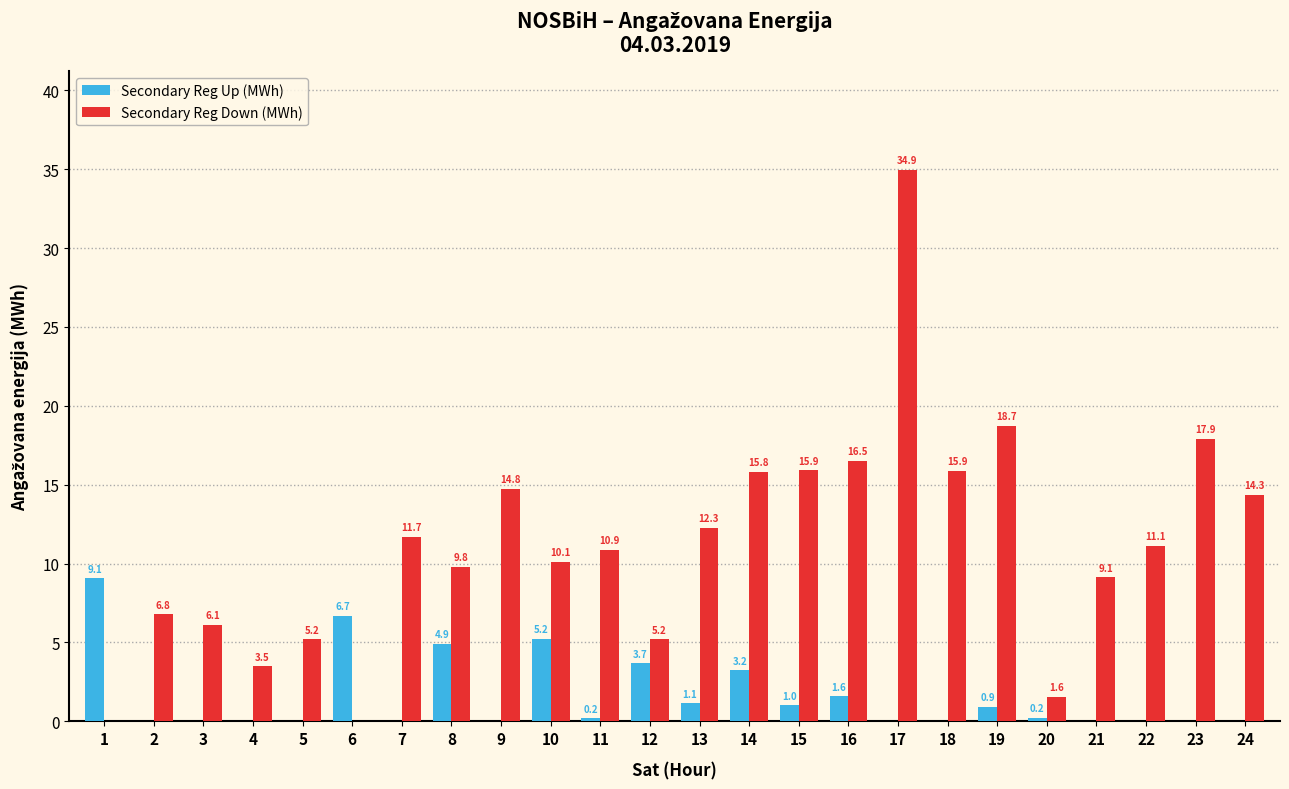

What are all the series names shown in the legend?

Secondary Reg Up (MWh), Secondary Reg Down (MWh)